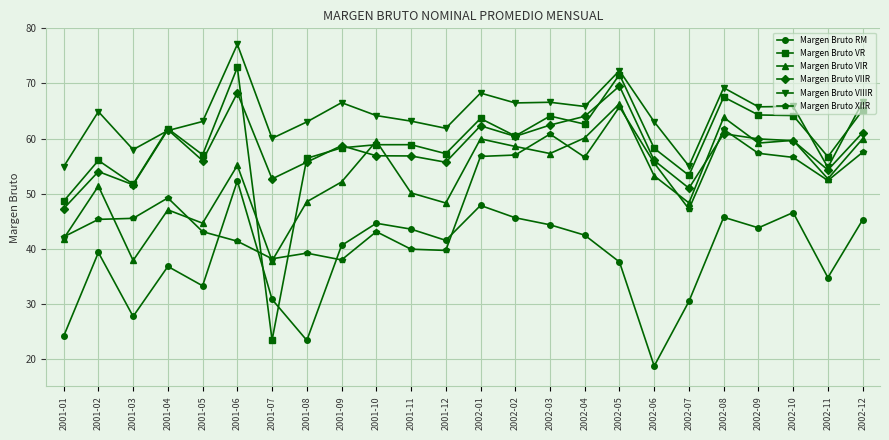

Which category has the lowest value across all series?

2002-06